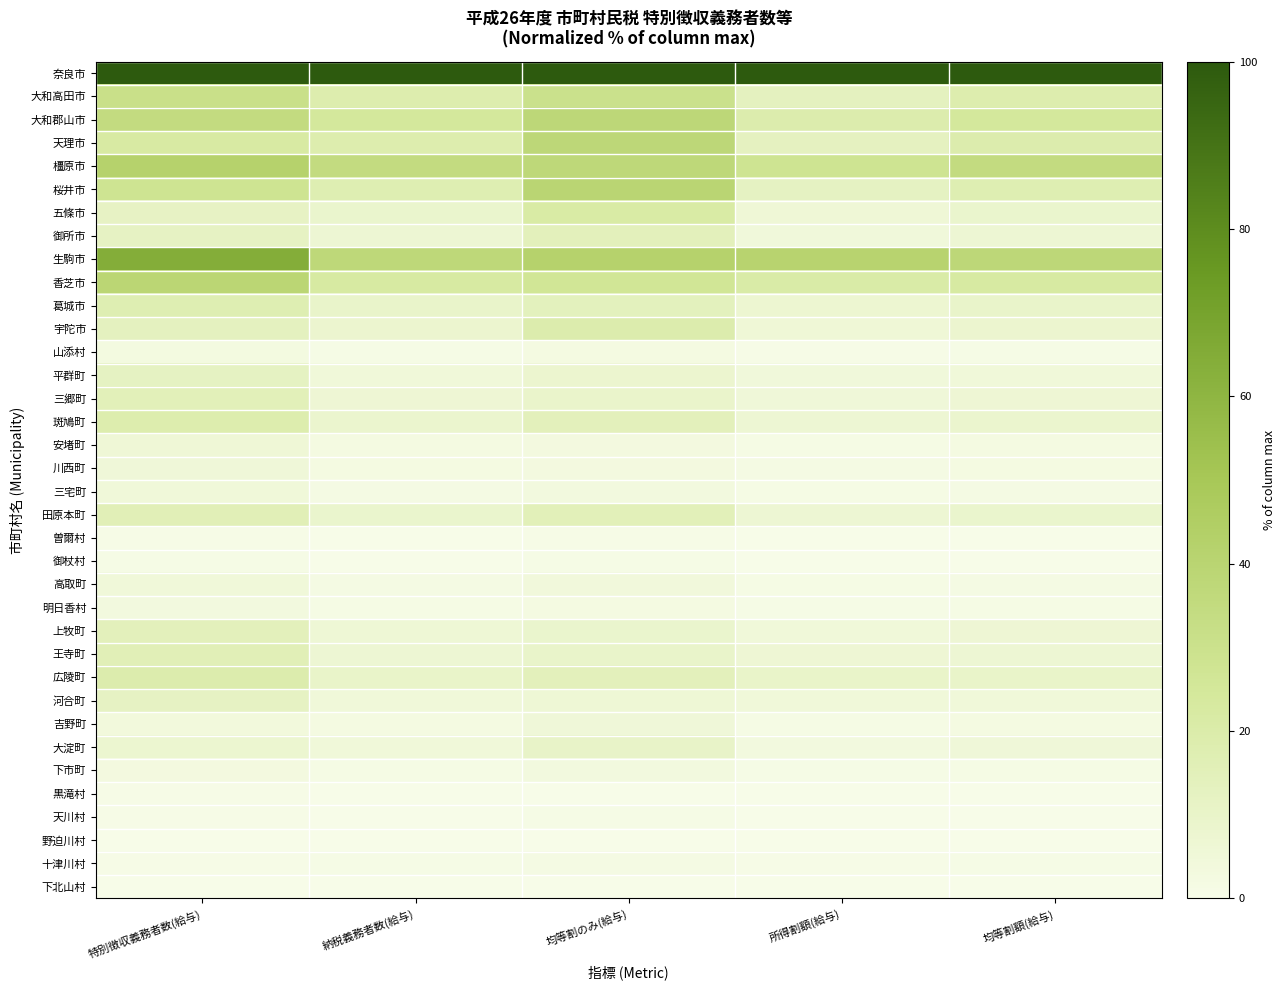

Rank the series by their maximum value, from lowest to highest.

野迫川村, 下北山村, 黒滝村, 曽爾村, 天川村, 御杖村, 十津川村, 山添村, 明日香村, 下市町, 高取町, 三宅町, 吉野町, 川西町, 安堵町, 大淀町, 河合町, 平群町, 御所市, 上牧町, 三郷町, 田原本町, 王寺町, 葛城市, 斑鳩町, 宇陀市, 広陵町, 五條市, 大和高田市, 天理市, 大和郡山市, 香芝市, 桜井市, 橿原市, 生駒市, 奈良市